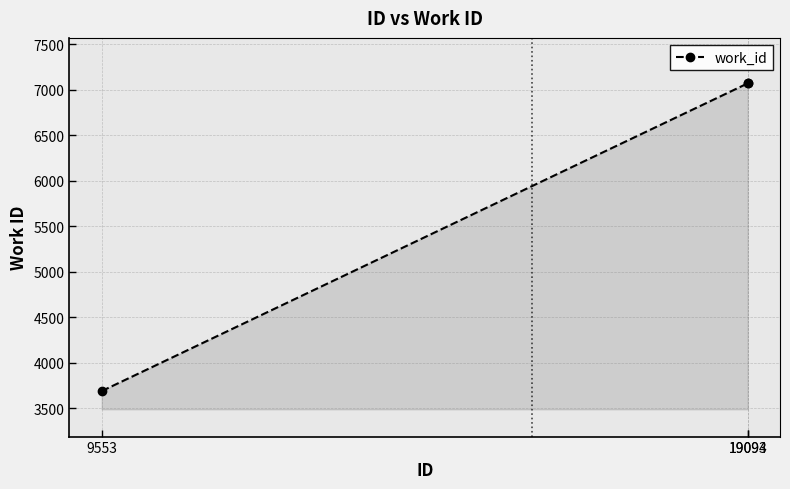

What is the sum of all values?

17826